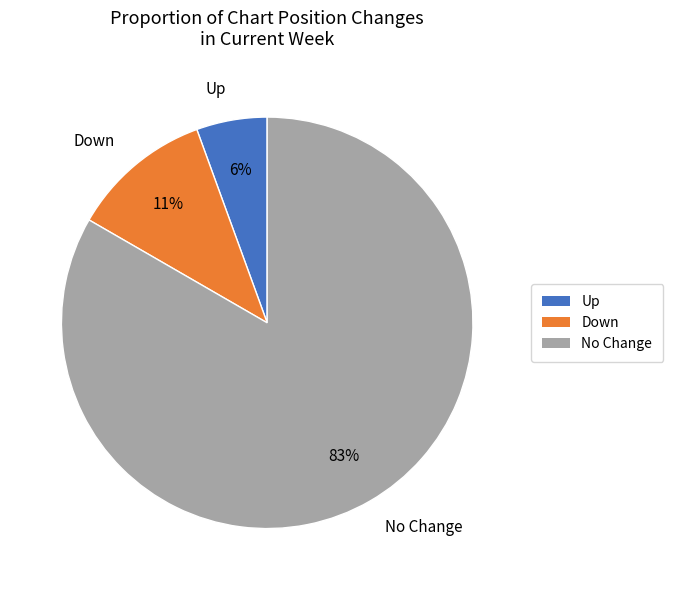

Is there any slice that represents more than half of the pie?

Yes